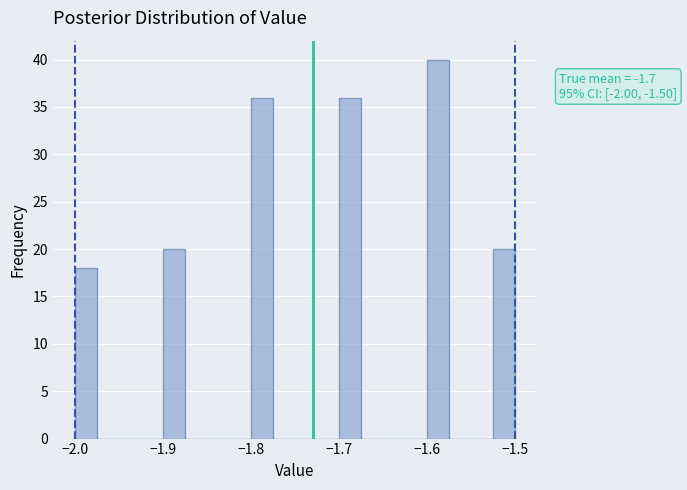

Around what value on the x-axis is the tallest bar? Give the approximate position of its centre, as read against the axis.

-1.59